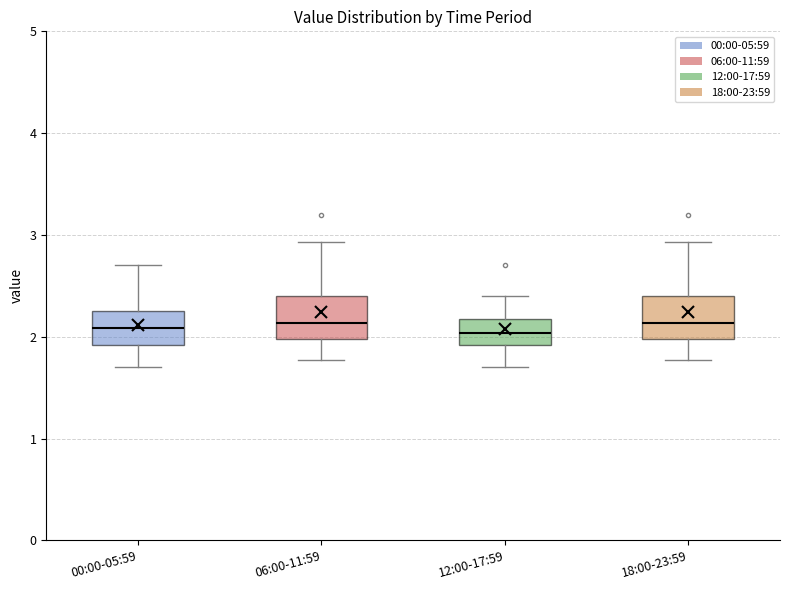

Where is the lower edge of the box for 06:00-11:59 on the y-axis? The values are not printed on the chart, so give them approximately, as read against the axis.

2.0